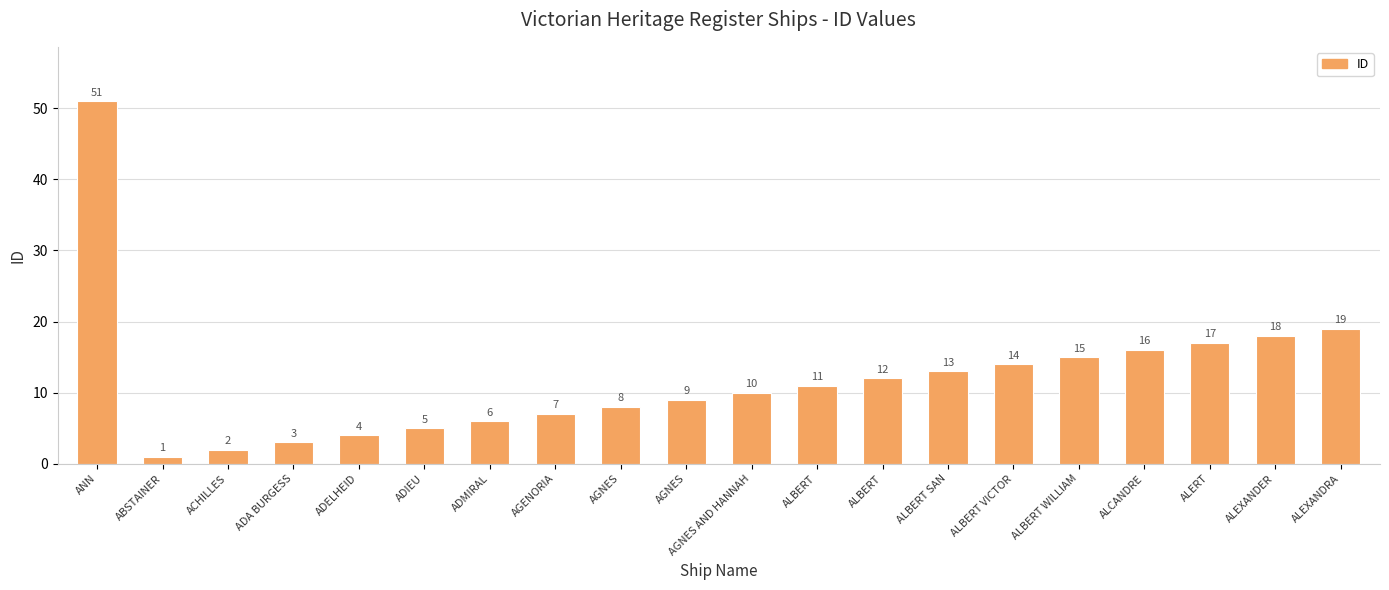

Rank the categories by value from lowest to highest.

ABSTAINER, ACHILLES, ADA BURGESS, ADELHEID, ADIEU, ADMIRAL, AGENORIA, AGNES, AGNES, AGNES AND HANNAH, ALBERT, ALBERT, ALBERT SAN, ALBERT VICTOR, ALBERT WILLIAM, ALCANDRE, ALERT, ALEXANDER, ALEXANDRA, ANN